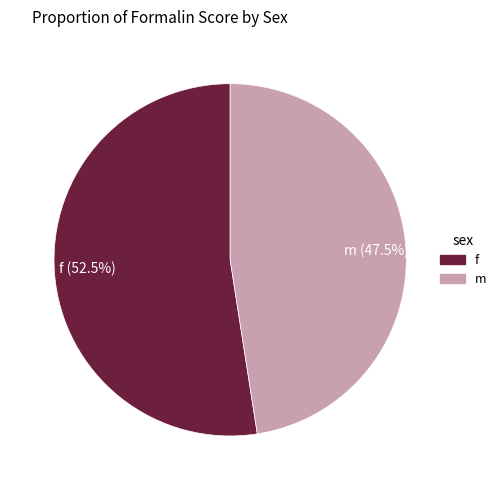

To the nearest percent, what is the difference between the largest and smallest slice percentages?

5%